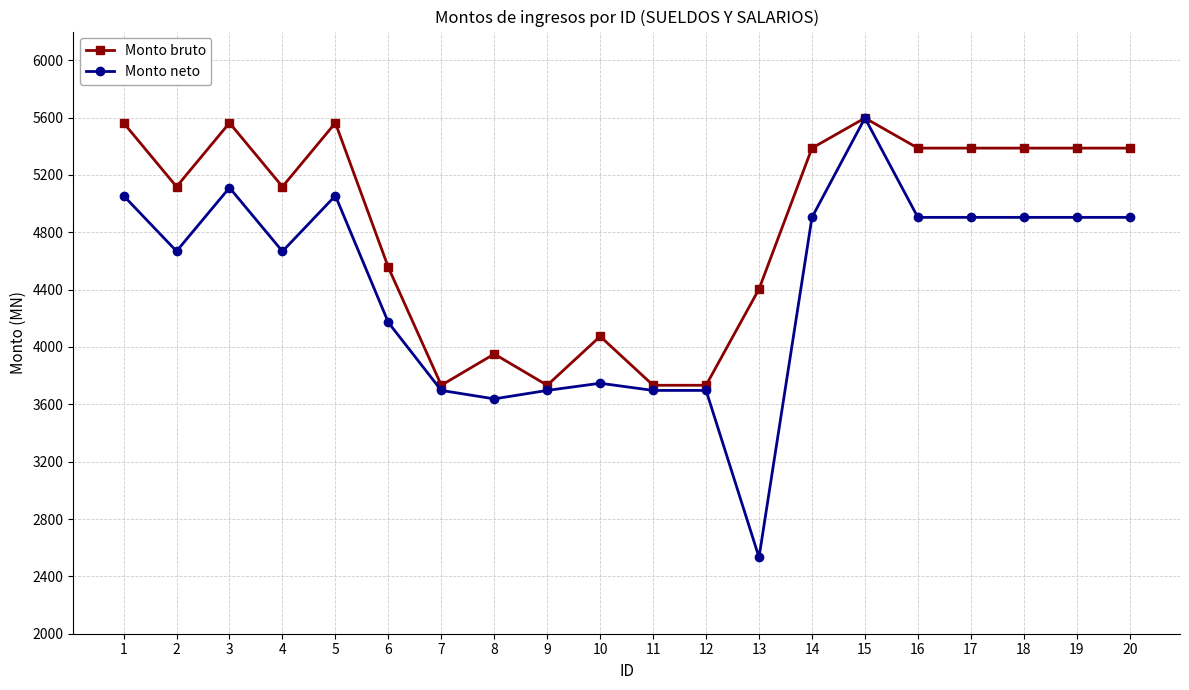

Is it true that Monto neto equals 5055 at 1?

True